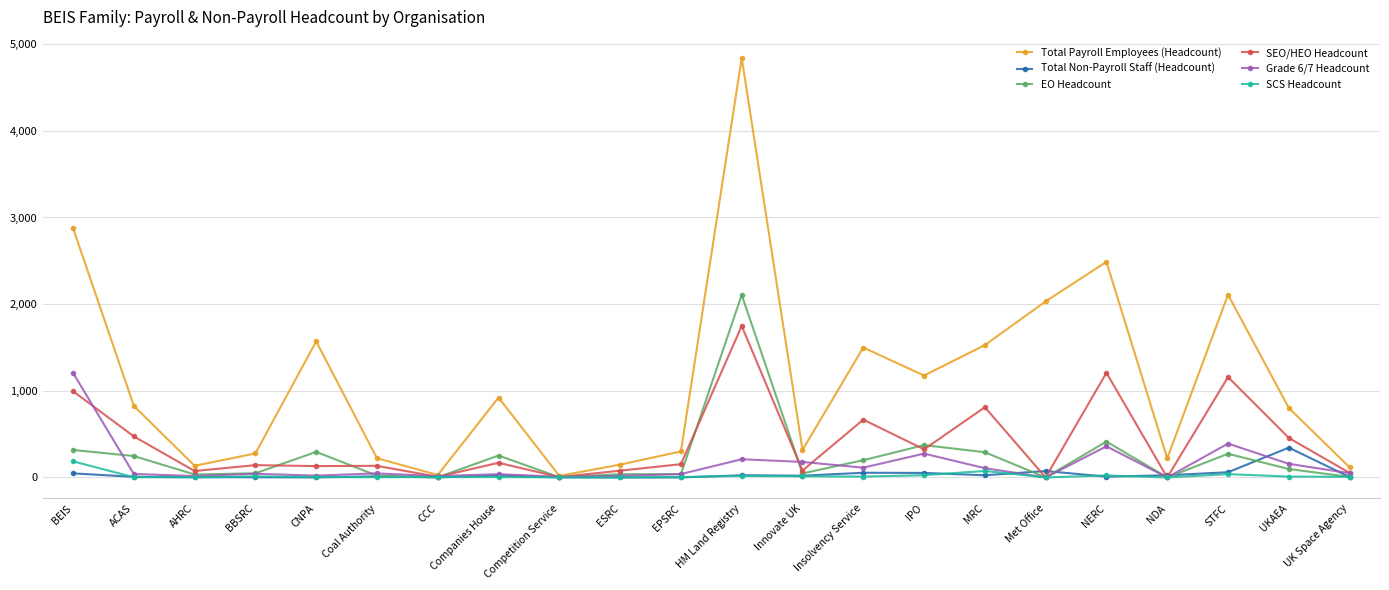

Is it true that Total Payroll Employees (Headcount) equals 148 at ESRC?

True